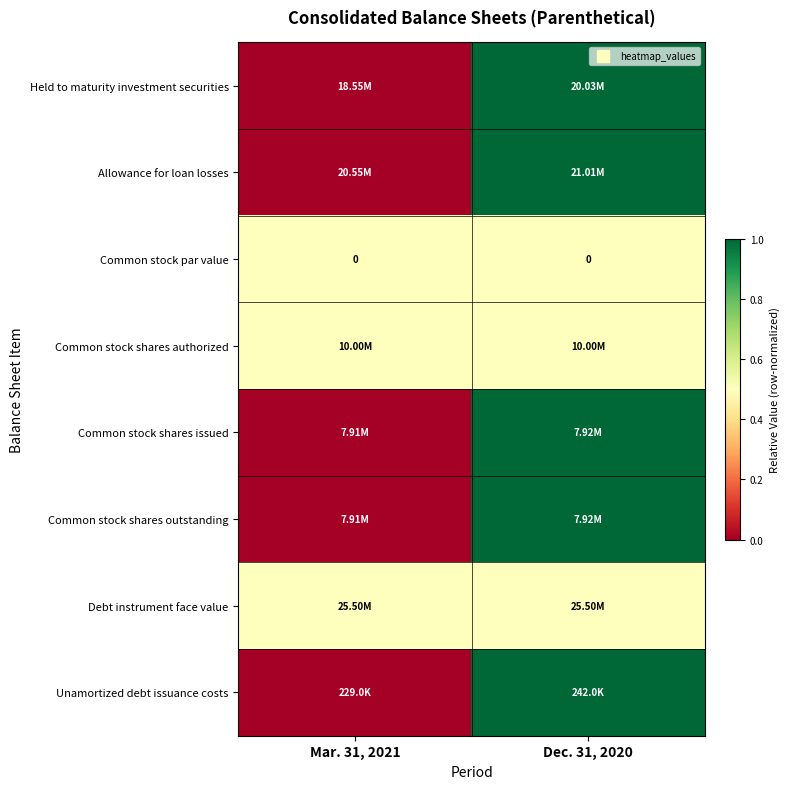

Count the Unamortized debt issuance costs values in the range 0 to 1.

2